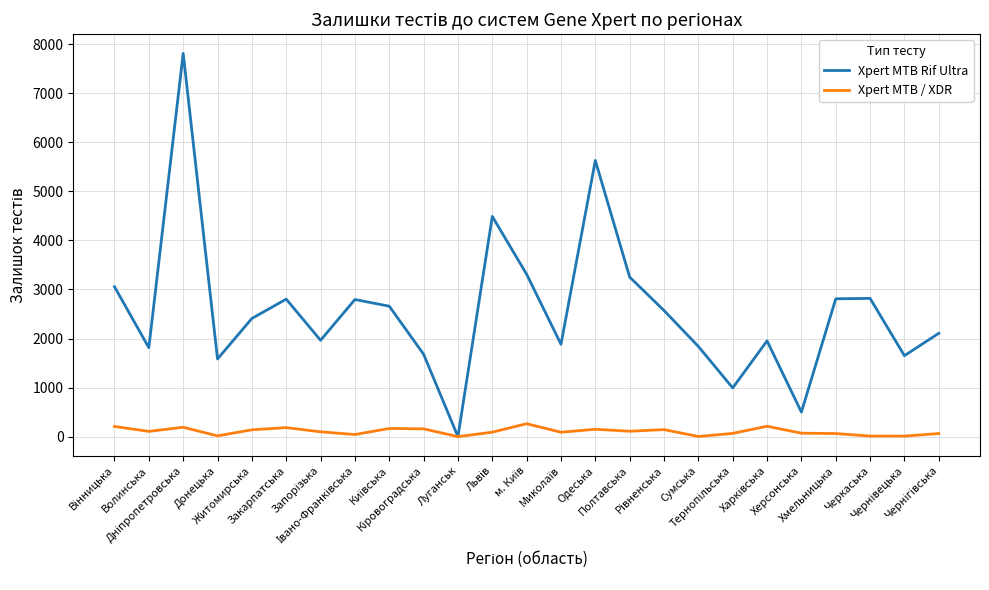

List the series in order of their peak value, highest first.

Xpert MTB Rif Ultra, Xpert MTB / XDR